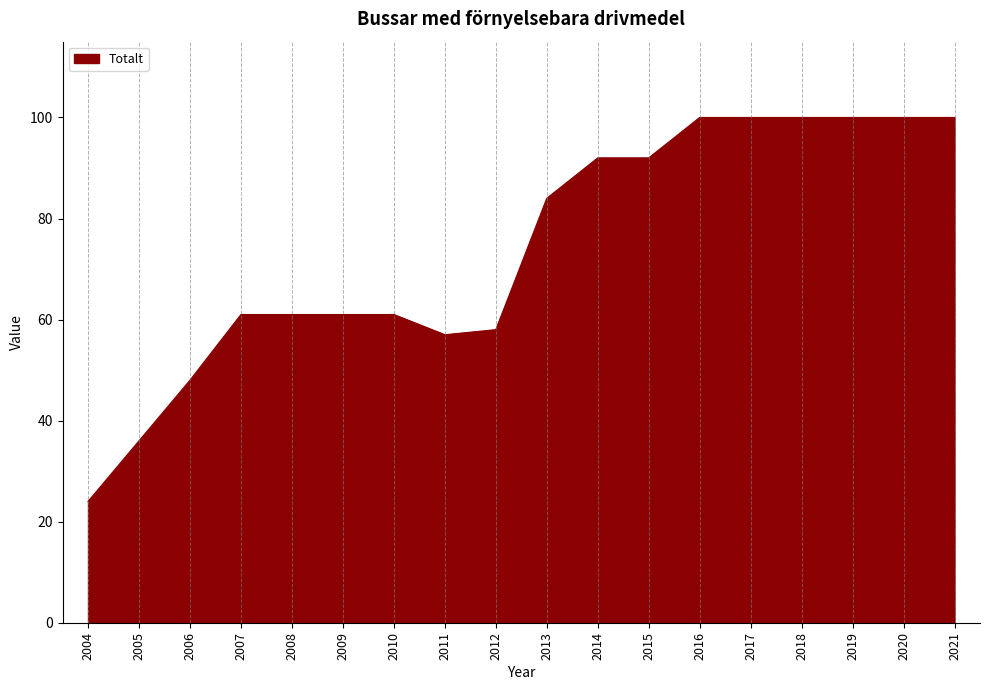

What is the ratio of the value at 2006 to the value at 2019?

0.5